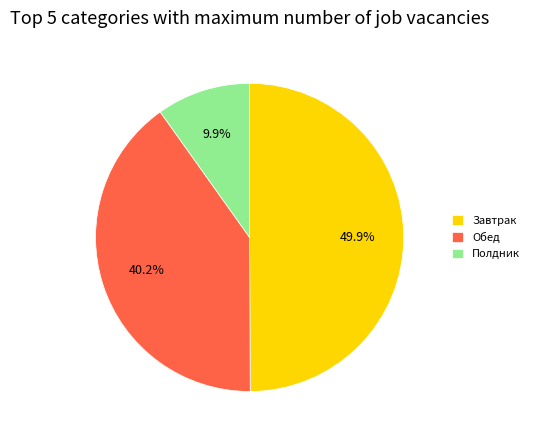

Rank the categories by value from highest to lowest.

Завтрак, Обед, Полдник